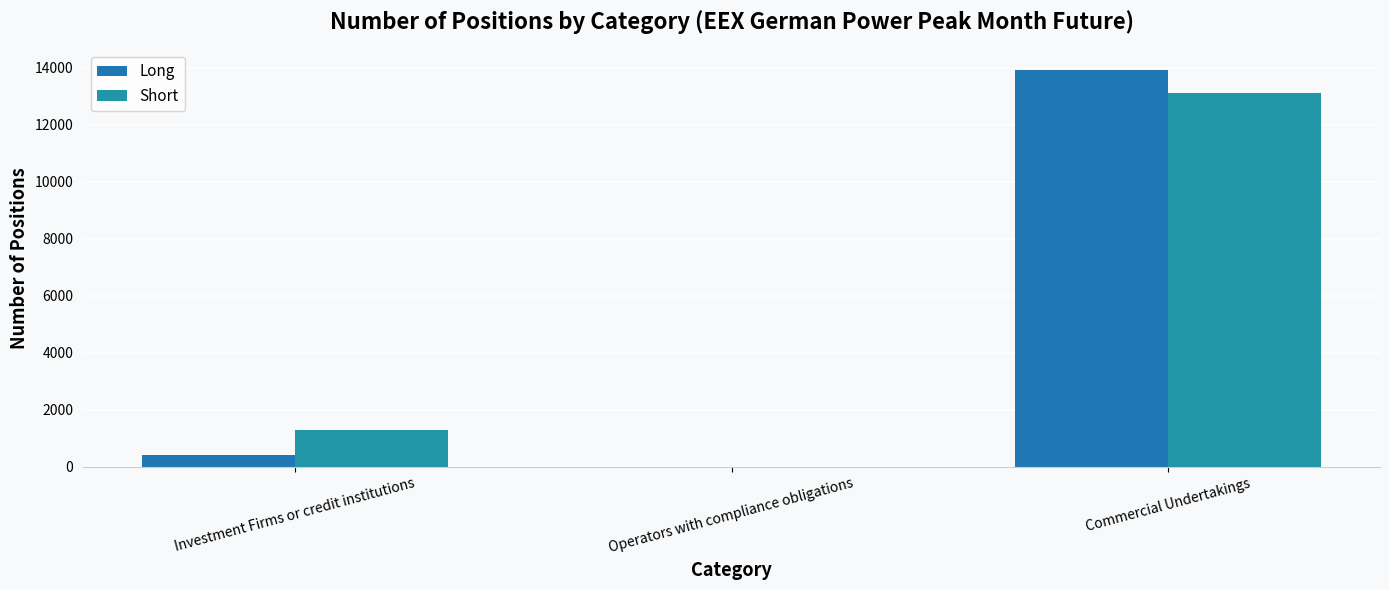

Which series has the largest total across all categories?

Short